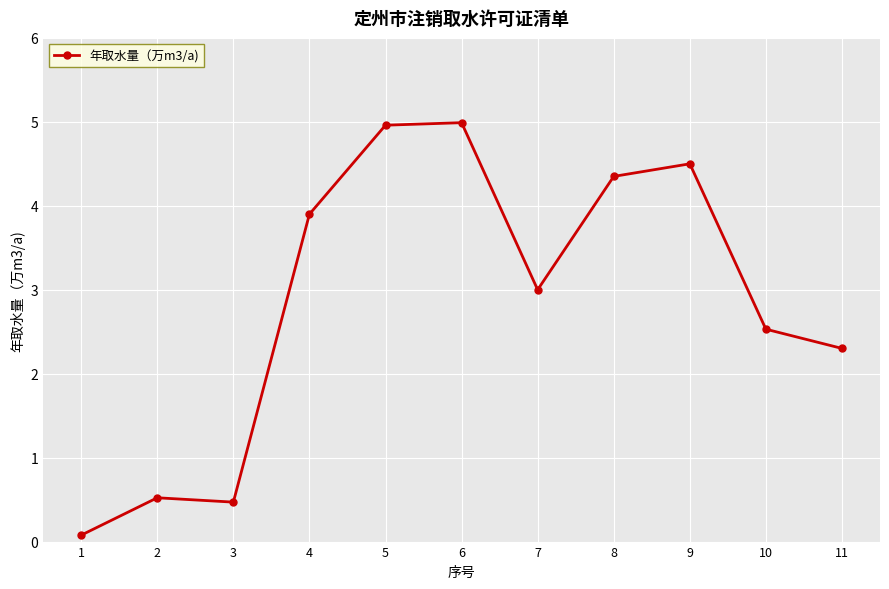

What is the sum of all values?

31.6